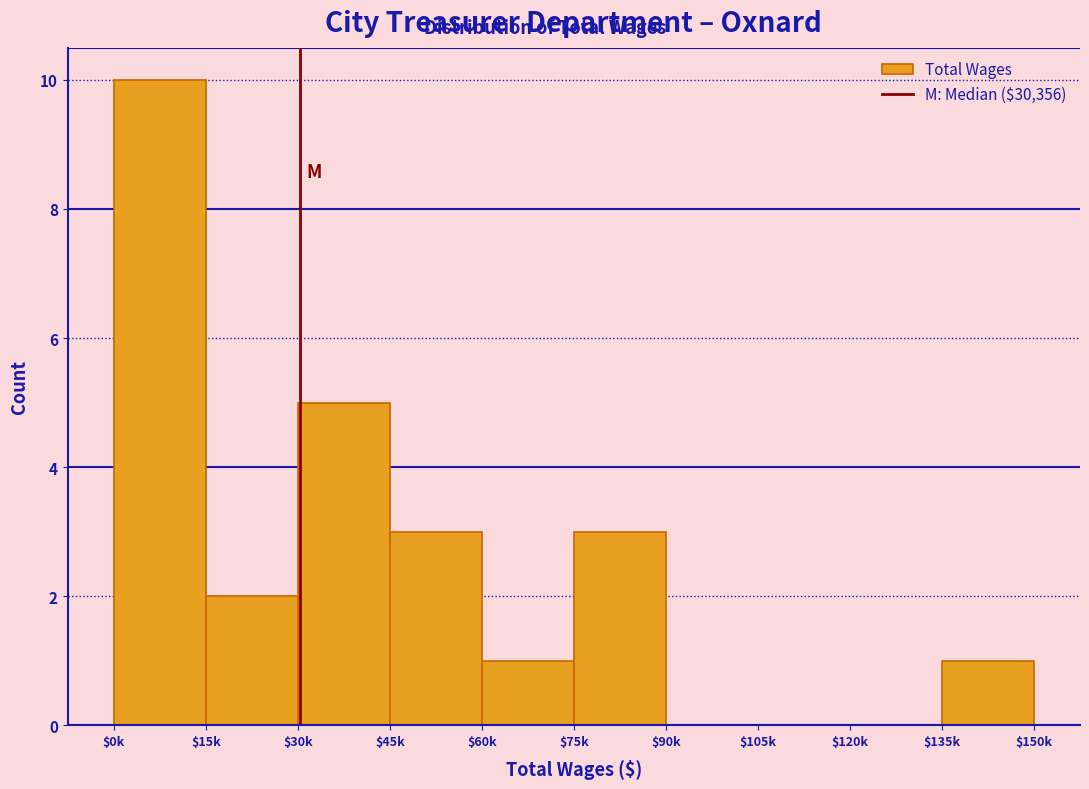

What is the maximum value shown in the chart?

10